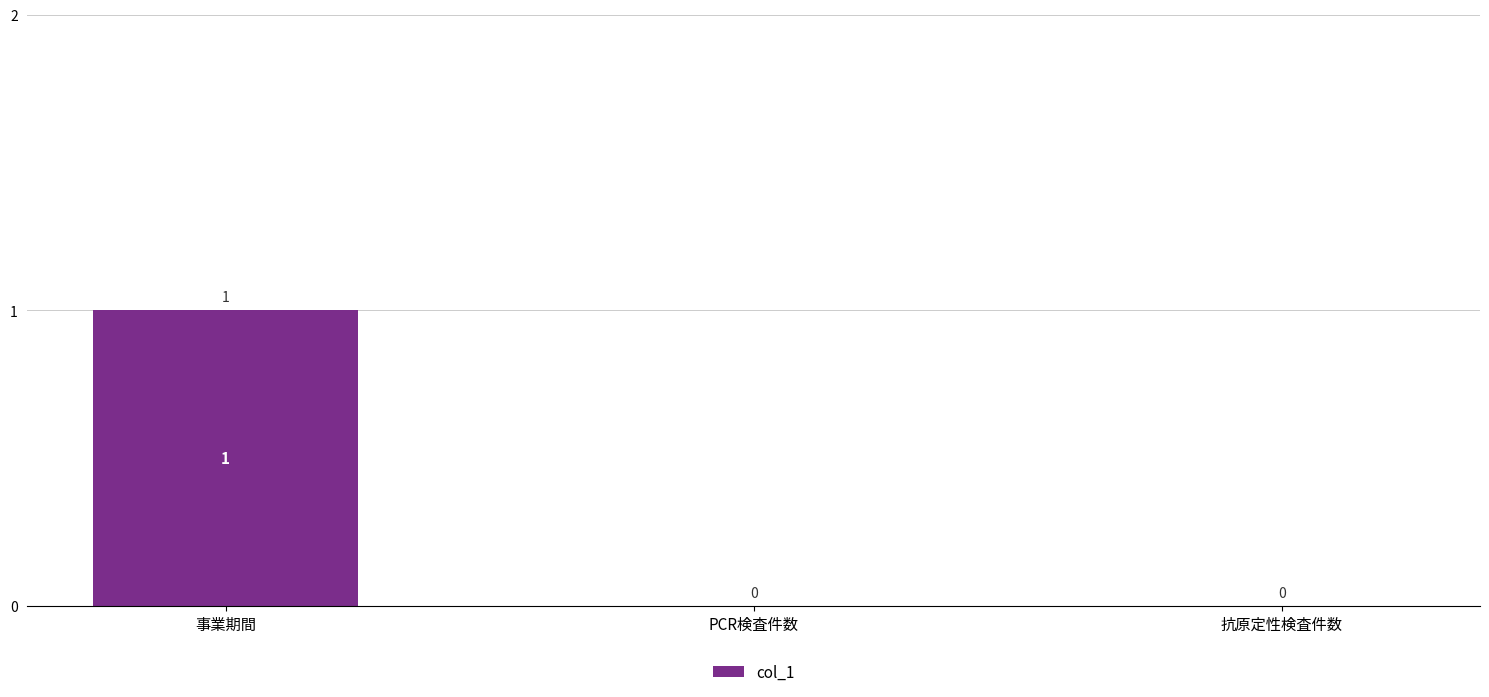

What is the sum of the values at 事業期間 and PCR検査件数?

1